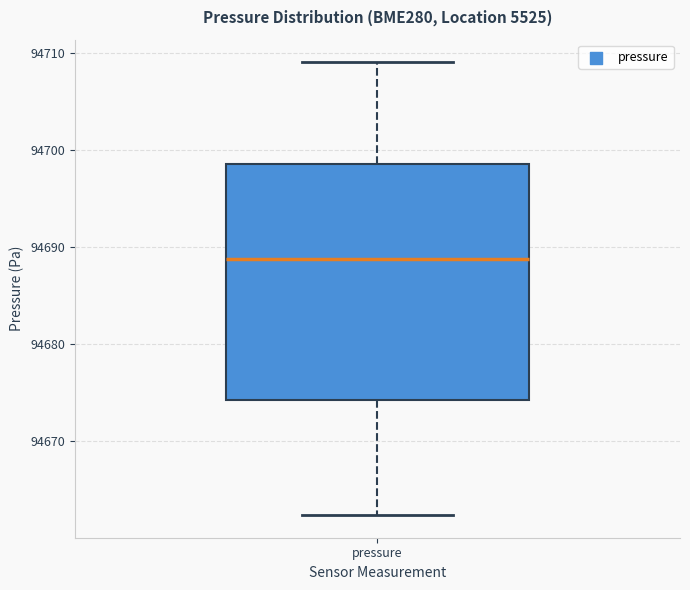

Transcribe this box plot: give where the median line is, the range the box spans, and where the two whiskers end, as read against the y-axis. The values are not printed on the chart, so give them approximately, as read against the axis.

median 94689, box 94674 to 94698, whiskers 94662 to 94709